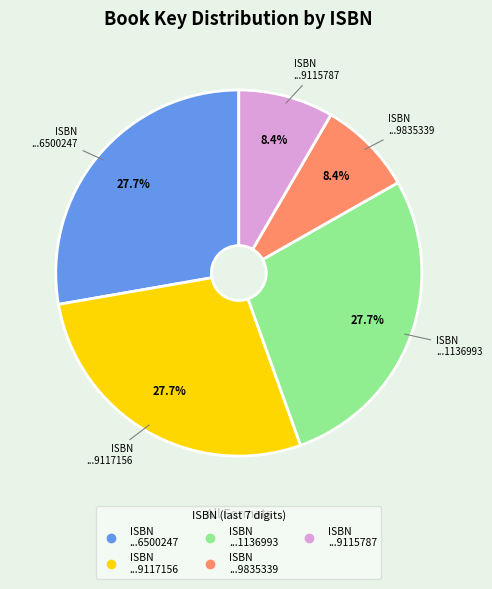

Is there any slice that represents more than half of the pie?

No